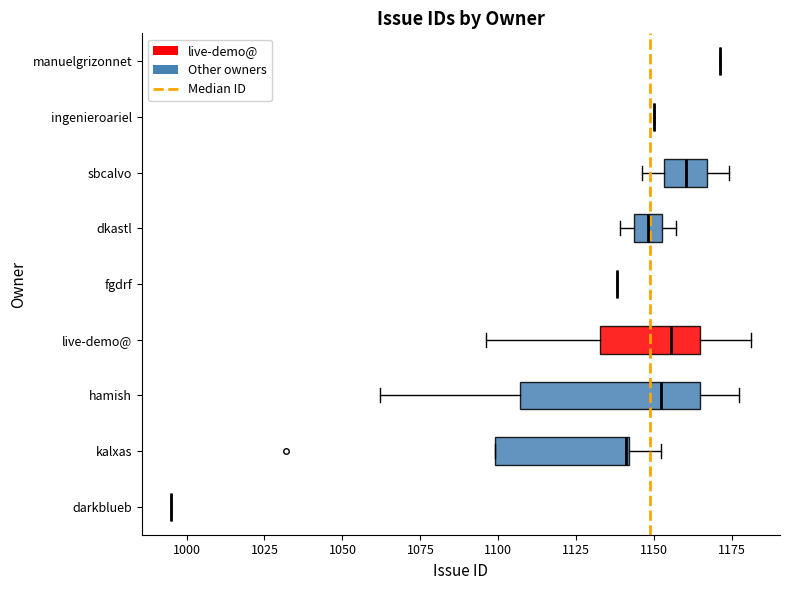

Reading bottom to top, read every box against the x-axis: the position of its median line, the range the box covers, and the ends of its whiskers. The values are not printed on the chart, so give them approximately, as read against the axis.

darkblueb: box collapsed to a line at 995, whiskers 995 to 995
kalxas: median 1140, box 1100 to 1140, whiskers 1100 to 1150
hamish: median 1150, box 1105 to 1165, whiskers 1060 to 1175
live-demo@: median 1155, box 1135 to 1165, whiskers 1095 to 1180
fgdrf: box collapsed to a line at 1140, whiskers 1140 to 1140
dkastl: median 1150, box 1145 to 1155, whiskers 1140 to 1155 (just right of the box's right edge)
sbcalvo: median 1160, box 1155 to 1165, whiskers 1145 to 1175
ingenieroariel: box collapsed to a line at 1150, whiskers 1150 to 1150
manuelgrizonnet: box collapsed to a line at 1170, whiskers 1170 to 1170